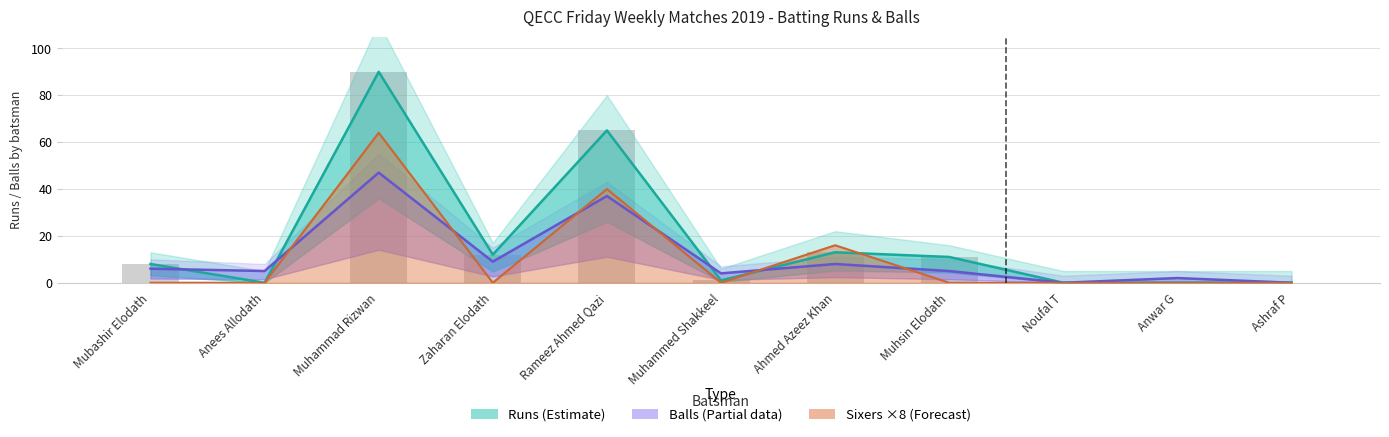

Are the bars horizontal?

No